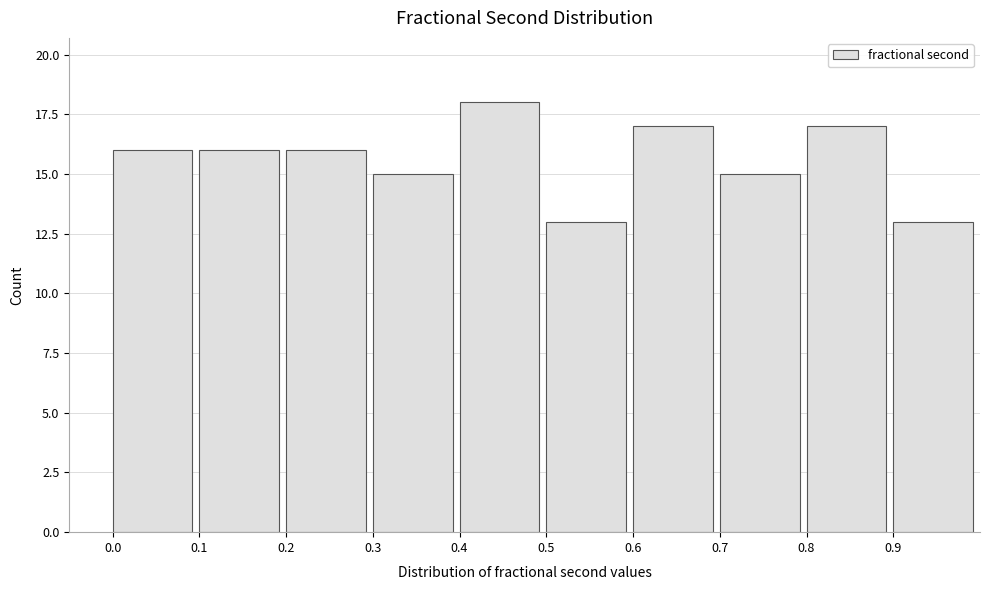

Reading left to right, list every bar in this chart as the range it spans on the x-axis followed by its height. The values are not printed on the chart, so give them approximately, as read against the axis.

0.0 to 0.1: 16
0.1 to 0.2: 16
0.2 to 0.3: 16
0.3 to 0.4: 15
0.4 to 0.5: 18
0.5 to 0.6: 13
0.6 to 0.7: 17
0.7 to 0.8: 15
0.8 to 0.9: 17
0.9 to 1.0: 13